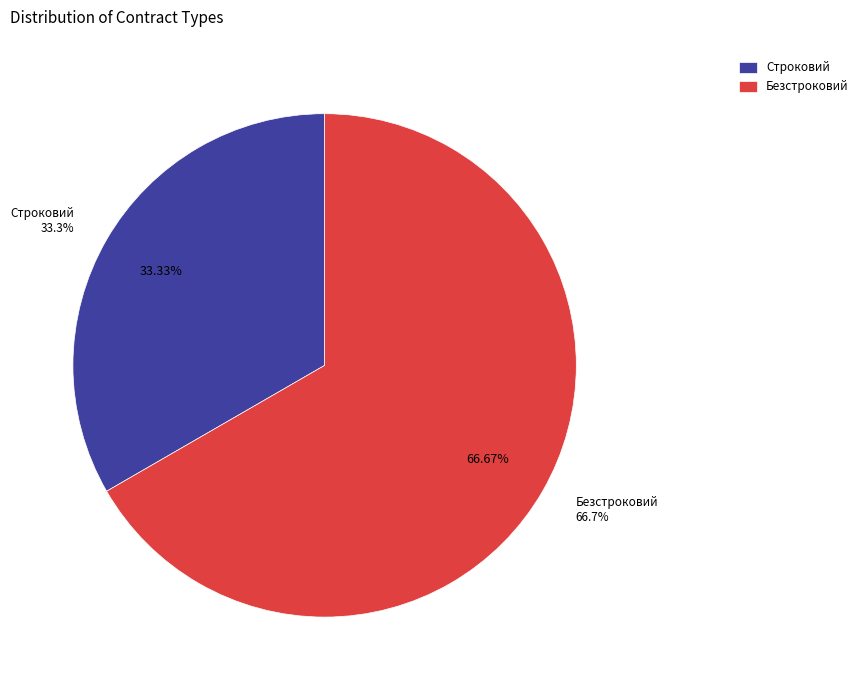

What percentage is the Безстроковий slice, to the nearest percent?

67%